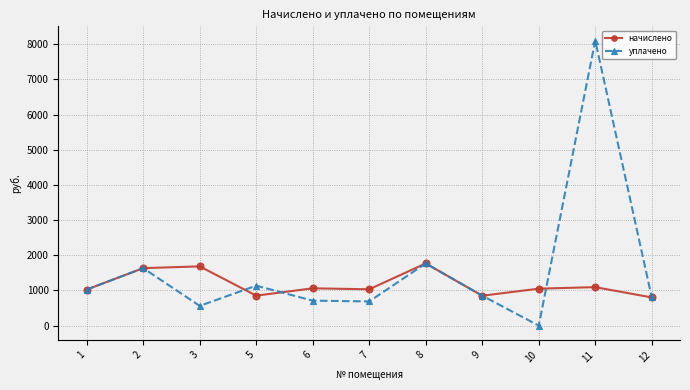

At which label does уплачено reach its peak?

11